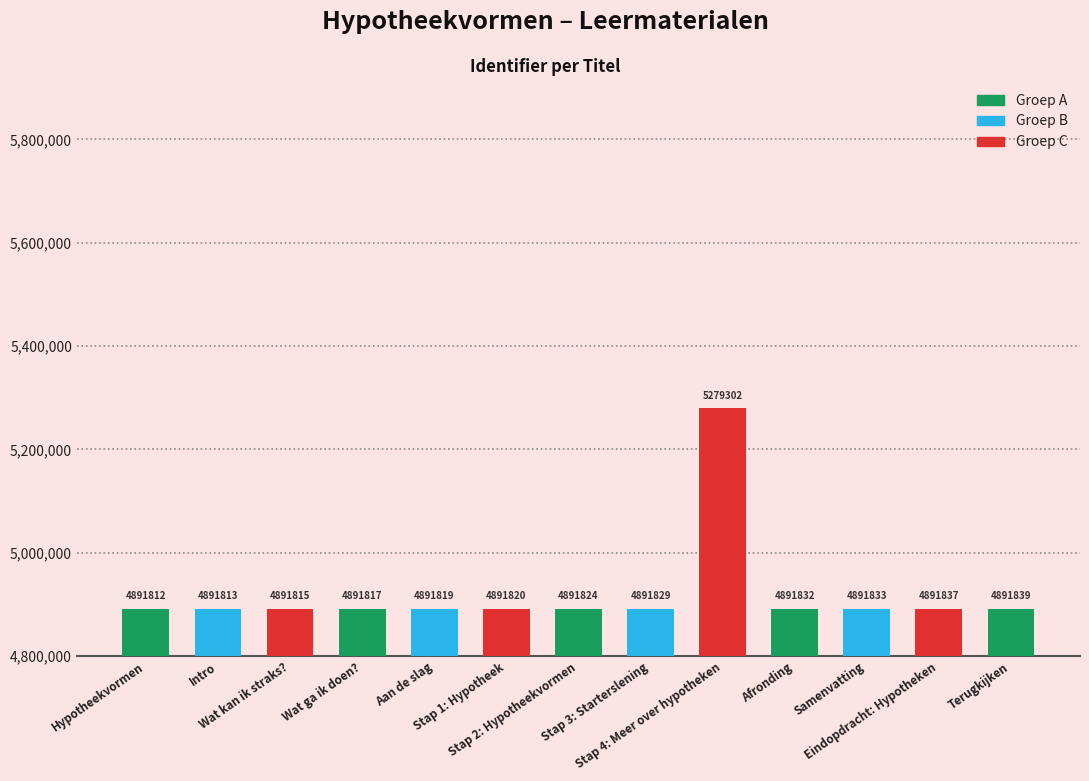

The value at Terugkijken is 6554765. True or false?

False